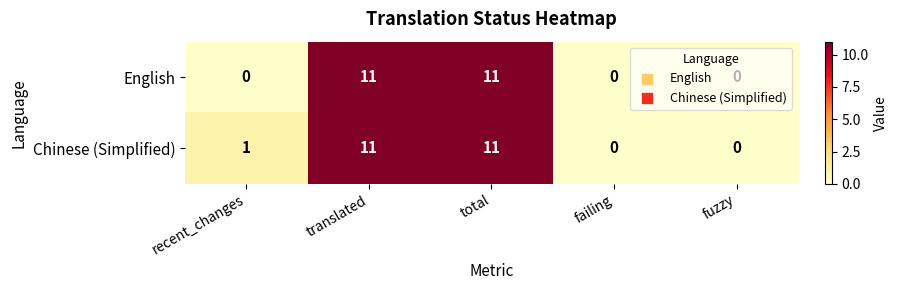

The value of Chinese (Simplified) at total is 19. True or false?

False